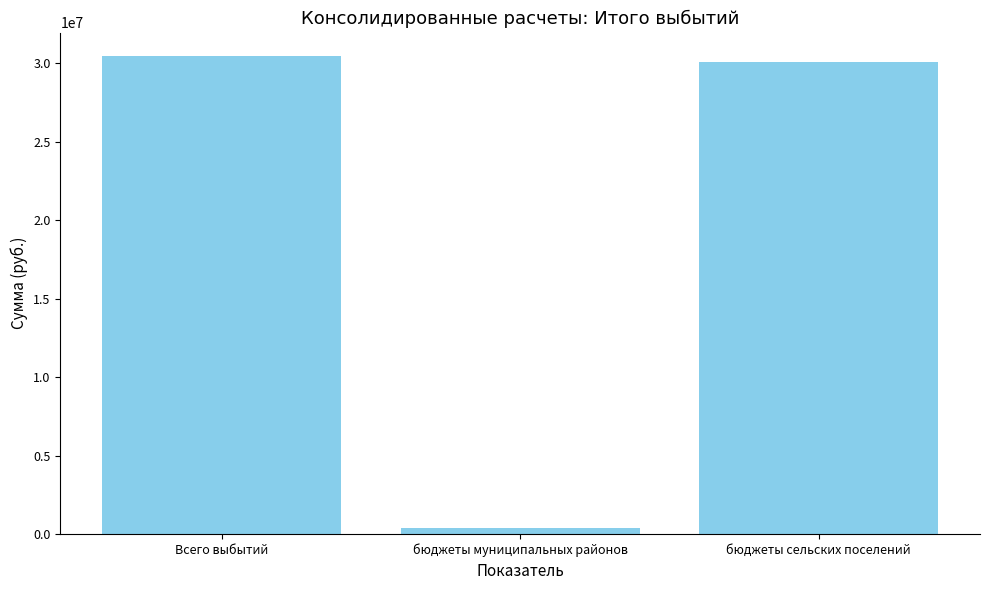

What is the approximate value at бюджеты сельских поселений?

30071329.6